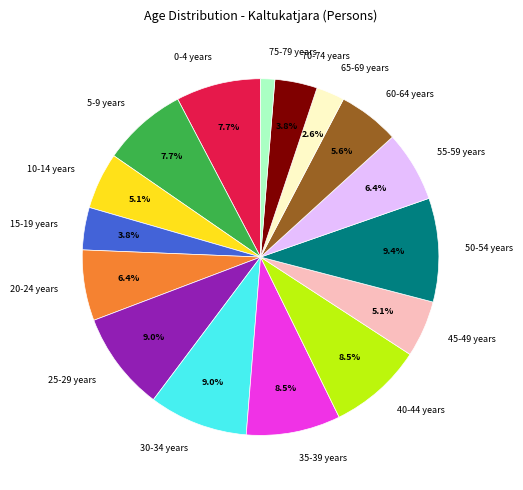

To the nearest percent, what portion does 55-59 years represent?

6%